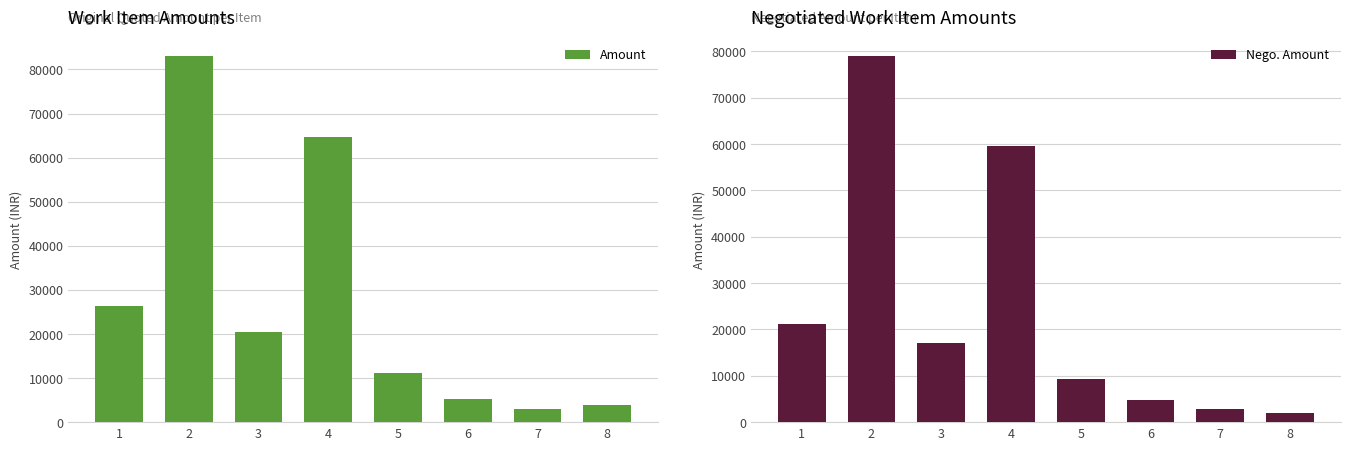

What is the sum of all Amount values?

217730